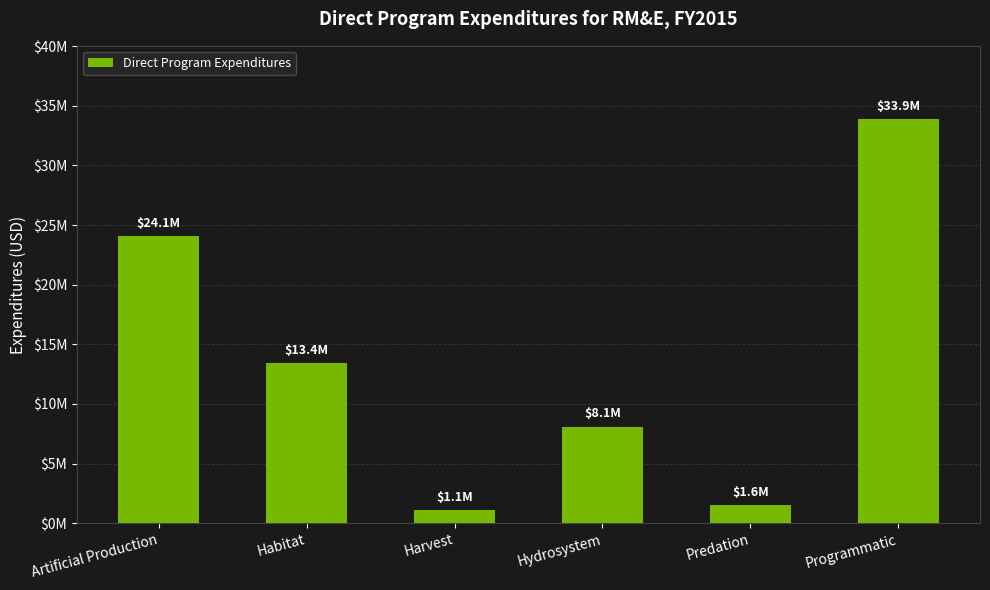

List the labels in order of value, largest first.

Programmatic, Artificial Production, Habitat, Hydrosystem, Predation, Harvest